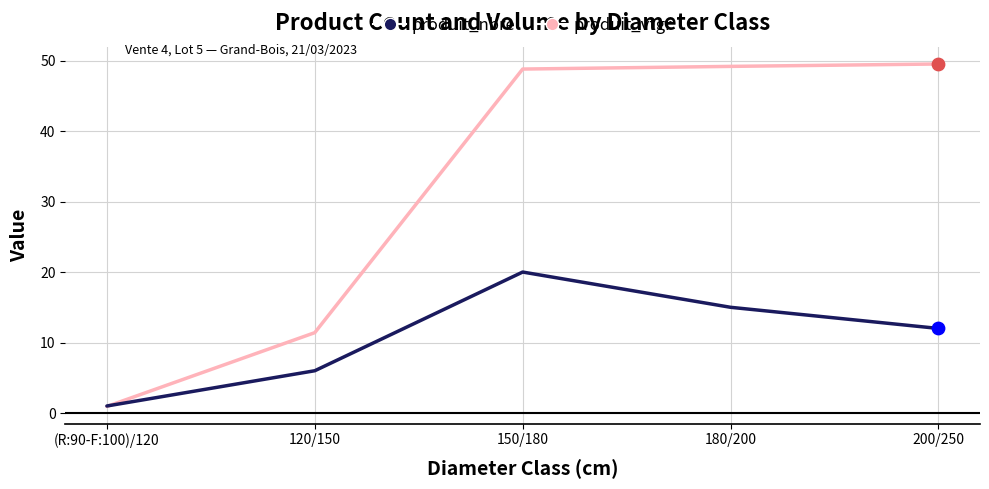

What are all the series names shown in the legend?

produit_nbre, produit_vtgr